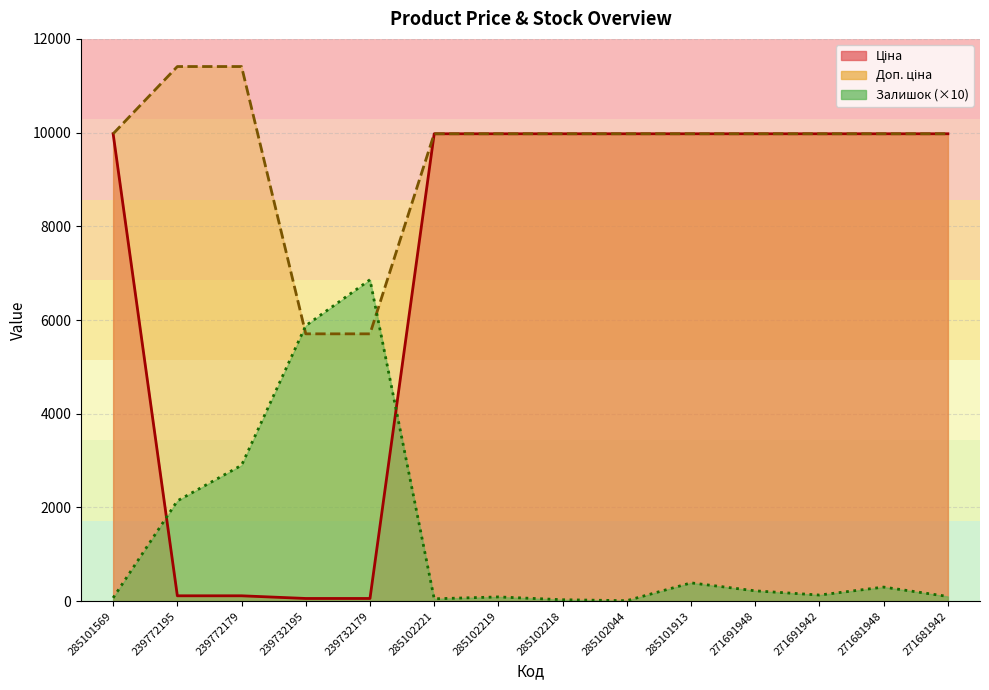

What is the greatest value displayed?

11410.0